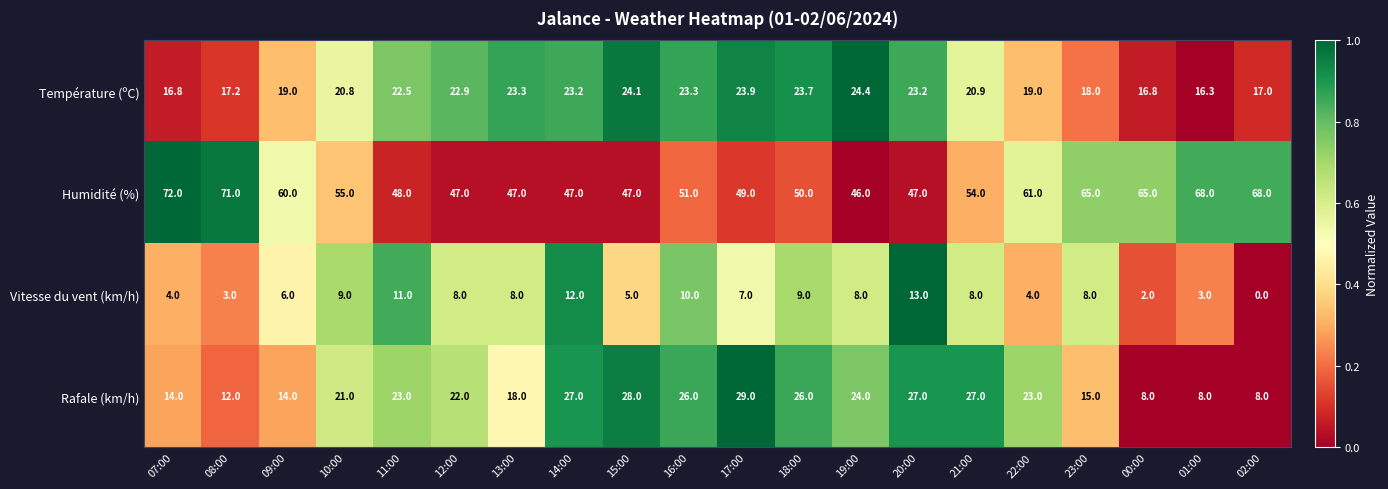

How many values in the Rafale (km/h) series are below 23?

10